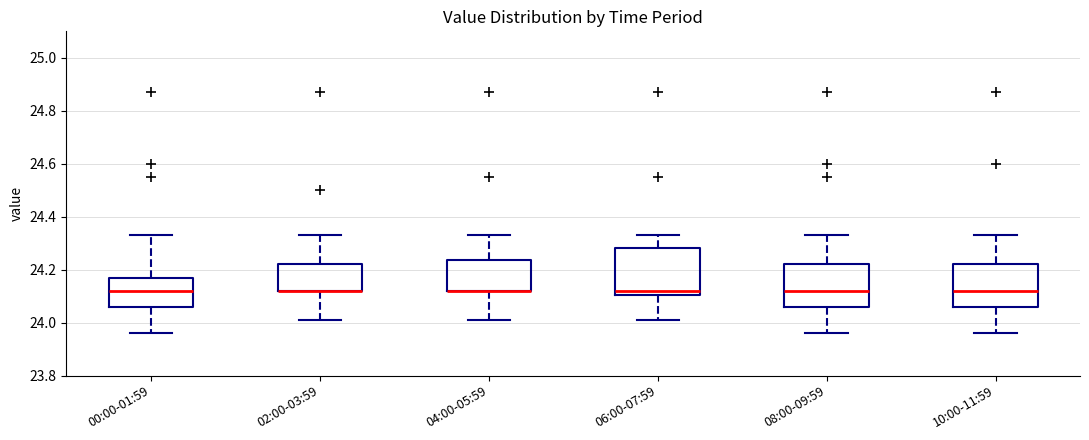

Reading left to right, transcribe this box plot: for each box, give where its median line is, the range the box spans, and where its two whiskers end, as read against the y-axis. The values are not printed on the chart, so give them approximately, as read against the axis.

00:00-01:59: median 24.12, box 24.06 to 24.18, whiskers 23.96 to 24.34
02:00-03:59: median 24.12 (drawn on the box's lower edge), box 24.12 to 24.22, whiskers 24.02 to 24.34
04:00-05:59: median 24.12 (drawn on the box's lower edge), box 24.12 to 24.24, whiskers 24.02 to 24.34
06:00-07:59: median 24.12, box 24.10 to 24.28, whiskers 24.02 to 24.34
08:00-09:59: median 24.12, box 24.06 to 24.22, whiskers 23.96 to 24.34
10:00-11:59: median 24.12, box 24.06 to 24.22, whiskers 23.96 to 24.34